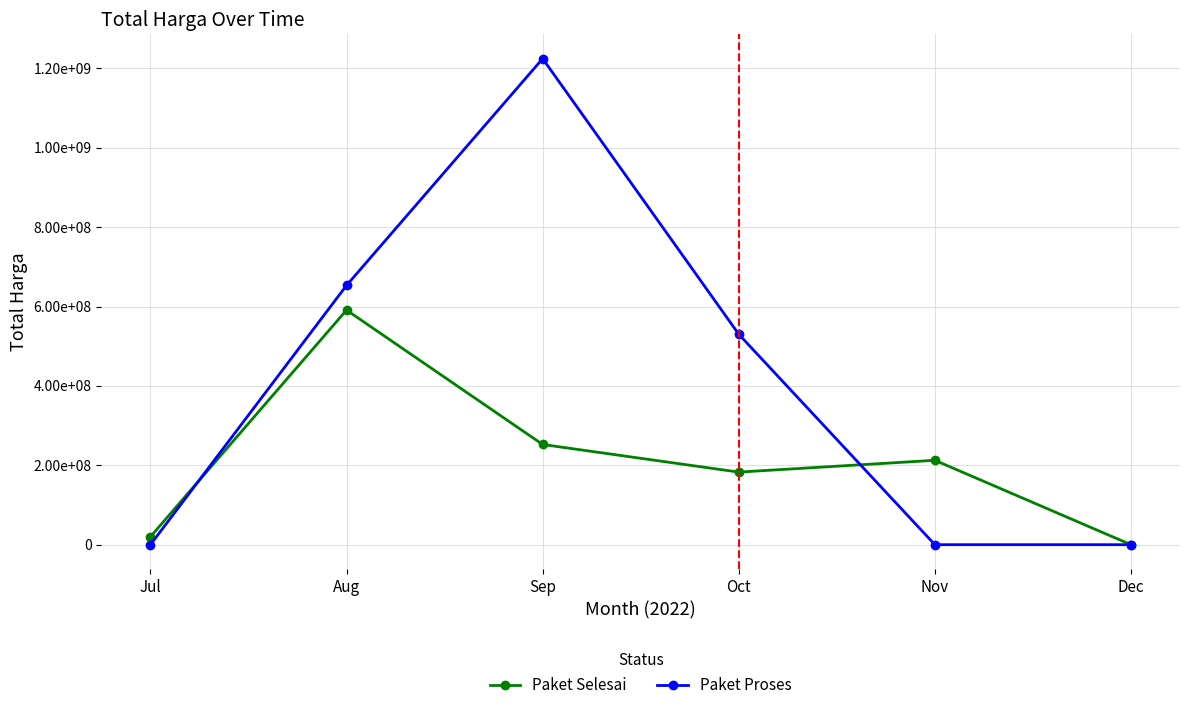

What is the difference between the highest and lowest values at Oct?

347376930